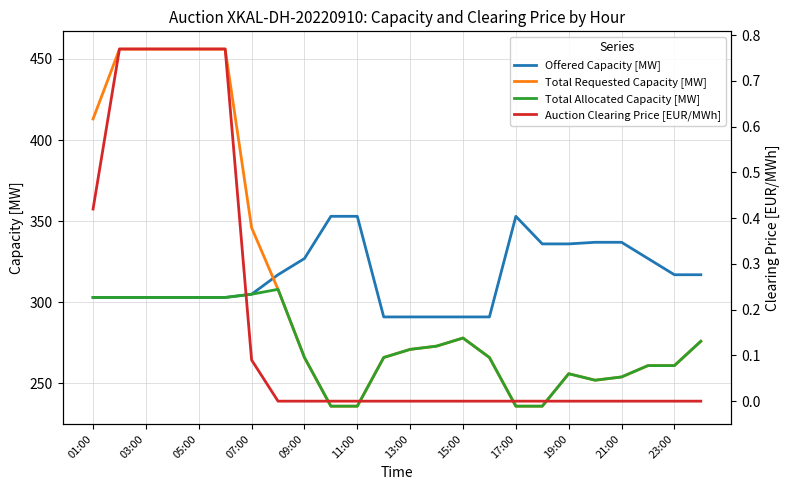

True or false: Total Requested Capacity [MW] and Offered Capacity [MW] cross at least once.

True